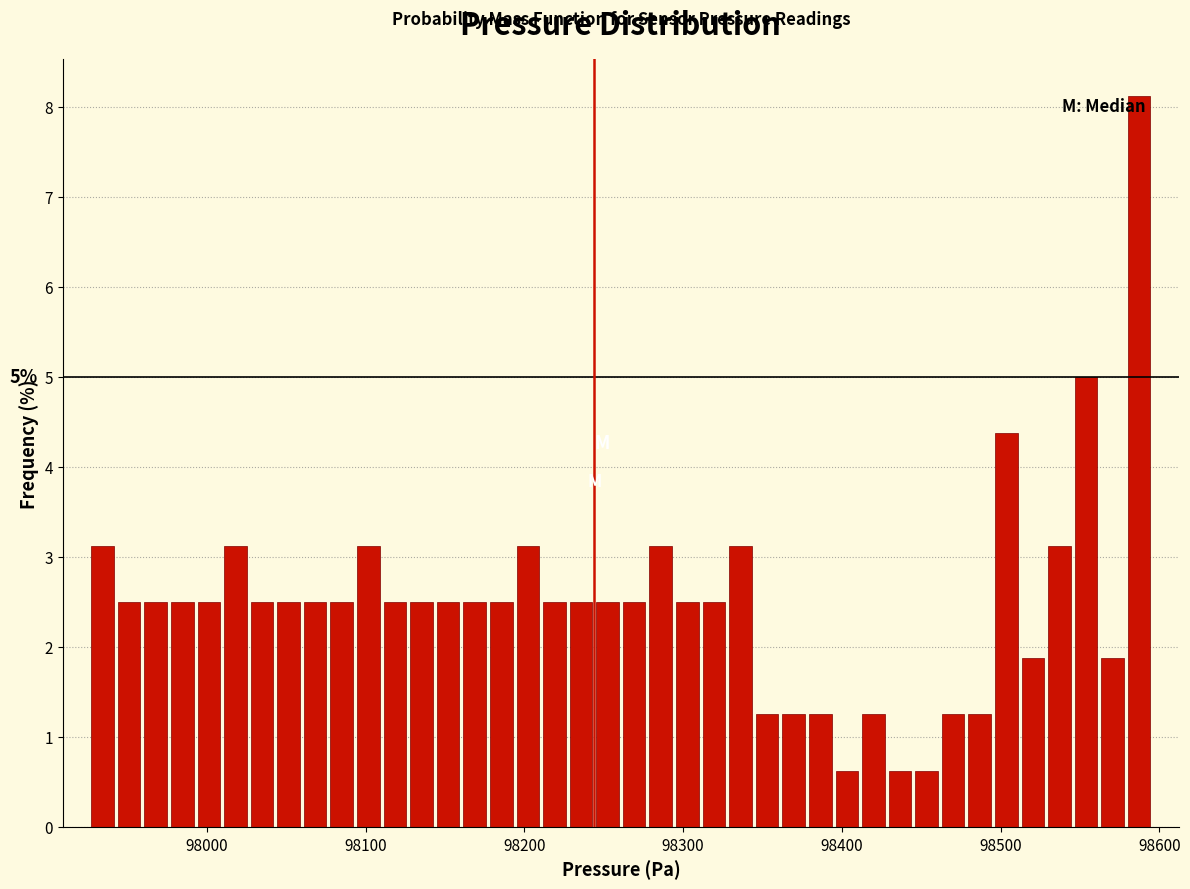

Read against the x-axis, roughly where is the centre of the tallest bar?

98590